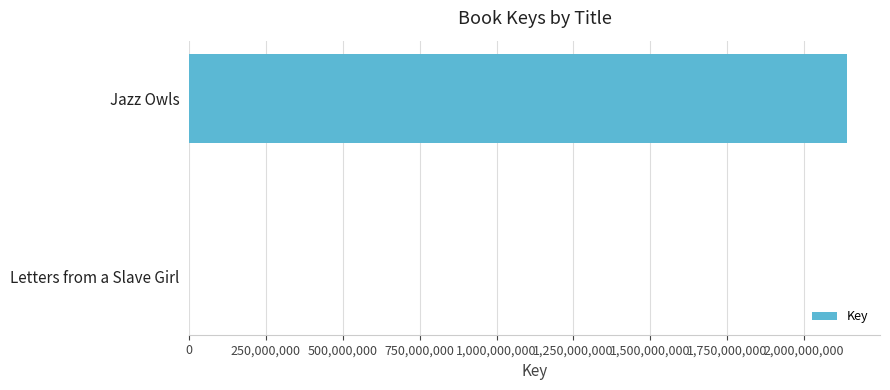

What is the sum of all values?

2139749834